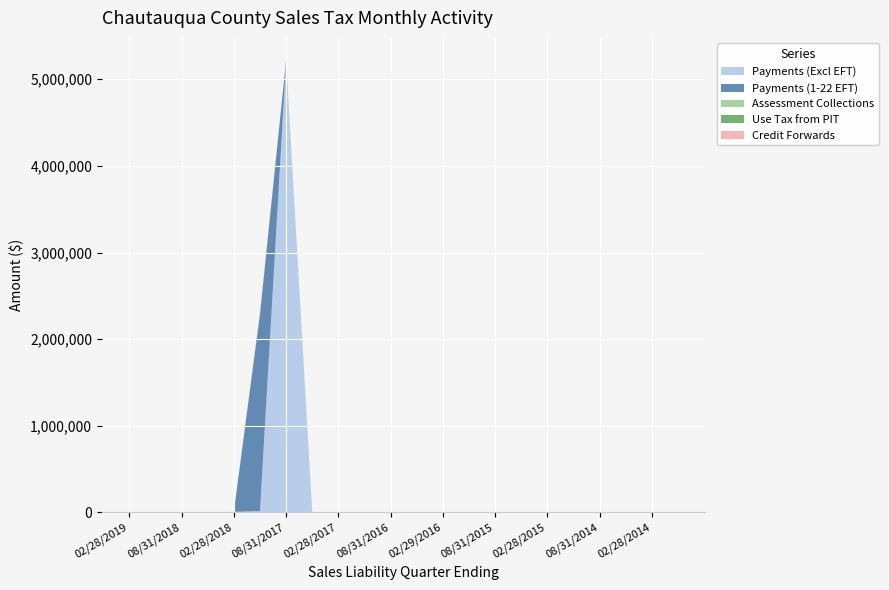

Reading right to left, list all the values displayed in this chart.

Payments (Excl EFT): 9.5	24.8	346.6	369.2	286.7	316.2	251.2	551.2	573.9	599.5	655.6	957.9	791.8	1649.5	3744.2	5204692.6	14354.5	6667.1	0.0	0.0	0.0	0.0
Payments (1-22 EFT): 0.0	0.0	0.0	0.0	0.0	0.0	0.0	0.0	0.0	0.0	0.0	0.0	0.0	0.0	2127.1	12085.5	2274099.2	0.0	0.0	0.0	0.0	0.0
Assessment Collections: 178.0	0.0	0.0	7.5	0.0	112.2	26.8	303.5	0.0	0.0	0.0	0.0	0.0	0.0	0.0	0.0	0.0	0.0	0.0	0.0	0.0	0.0
Use Tax from PIT: 0.0	1.0	0.0	0.0	0.0	14.3	0.0	0.0	0.0	2.5	0.0	0.0	0.0	536.1	0.0	0.0	0.0	0.0	0.0	0.0	0.0	0.0
Credit Forwards: 0.0	0.0	0.0	0.0	0.0	0.0	0.0	0.0	0.0	3.7	0.0	0.0	0.0	0.0	0.0	0.0	21339.4	0.0	0.0	0.0	0.0	2.9